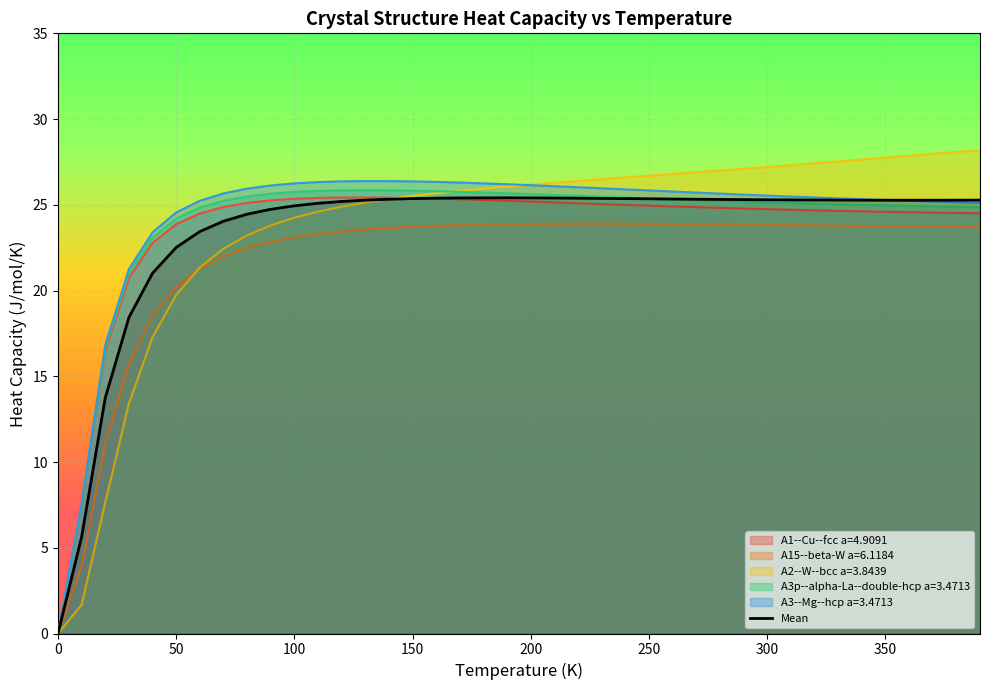

What is the highest value of the A15--beta-W a=6.1184 series?

23.9